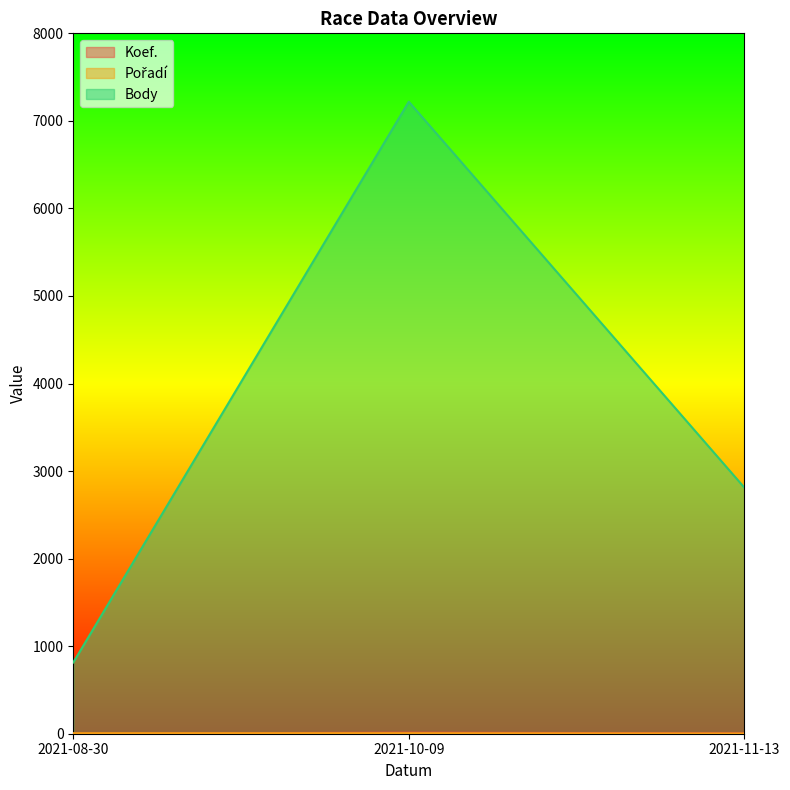

The Koef. series shows 1 at 2021-08-30. True or false?

True